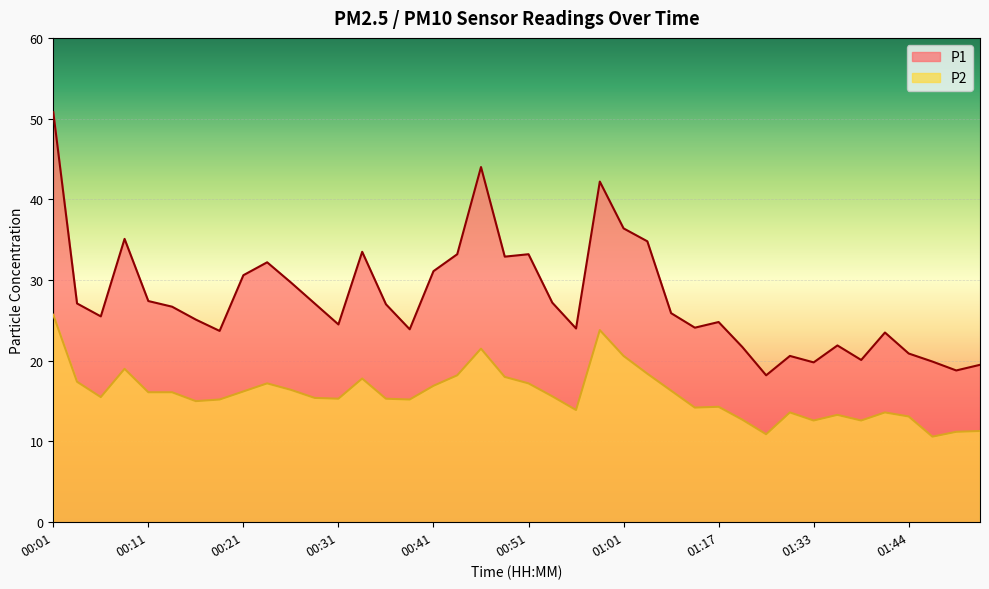

Rank the series at 00:03 from lowest to highest value.

P2, P1